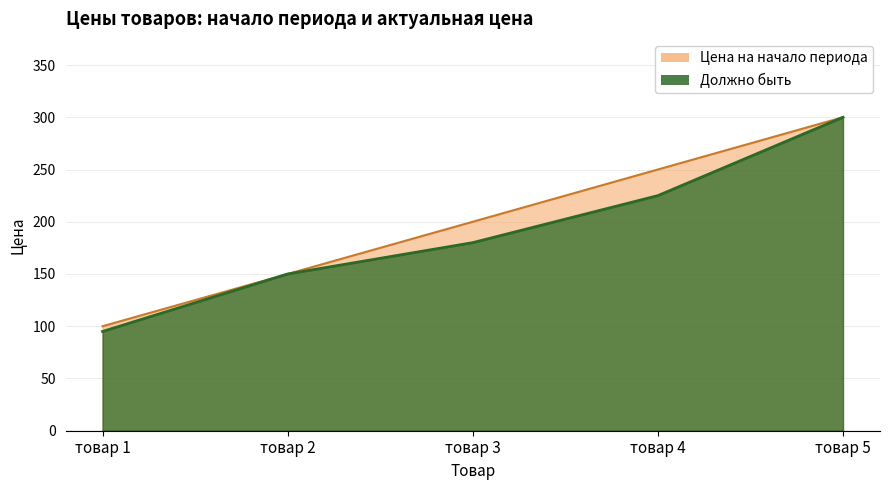

How many lines are shown in the chart?

2